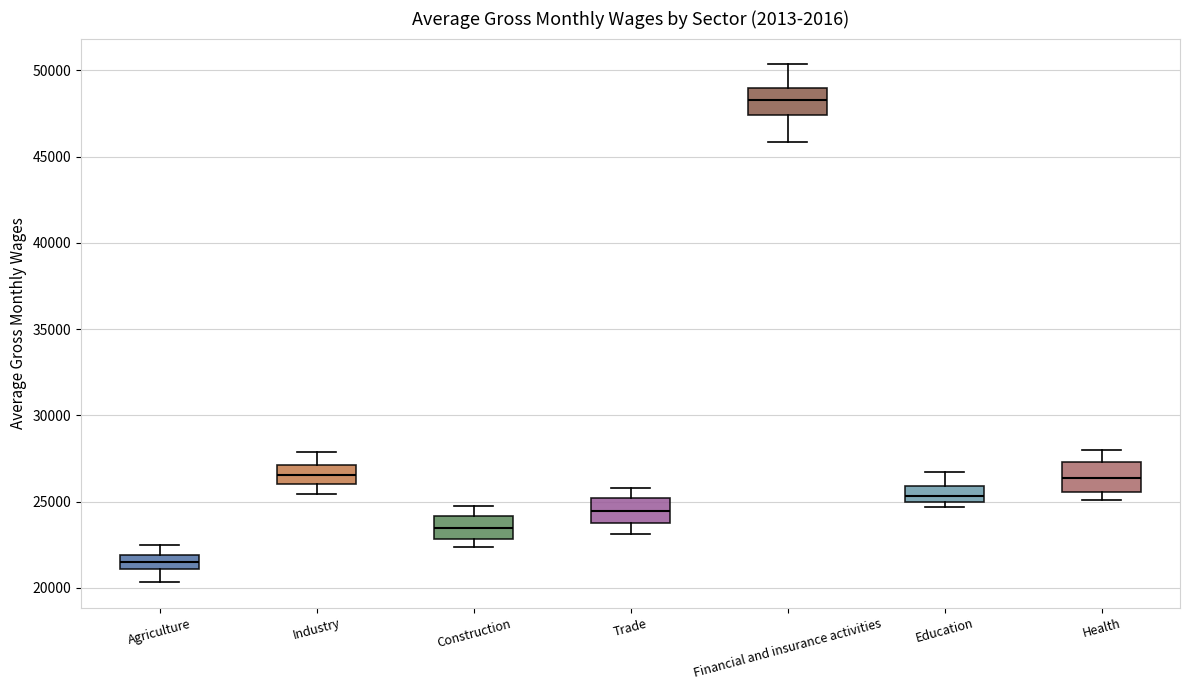

Reading left to right, transcribe this box plot: for each box, give where its median line is, the range the box spans, and where its two whiskers end, as read against the y-axis. The values are not printed on the chart, so give them approximately, as read against the axis.

Agriculture: median 21500, box 21000 to 22000, whiskers 20500 to 22500
Industry: median 26500, box 26000 to 27000, whiskers 25500 to 28000
Construction: median 23500, box 23000 to 24000, whiskers 22500 to 25000
Trade: median 24500, box 23500 to 25000, whiskers 23000 to 26000
Financial and insurance activities: median 48000, box 47500 to 49000, whiskers 46000 to 50500
Education: median 25500, box 25000 to 26000, whiskers 24500 to 26500
Health: median 26500, box 25500 to 27500, whiskers 25000 to 28000